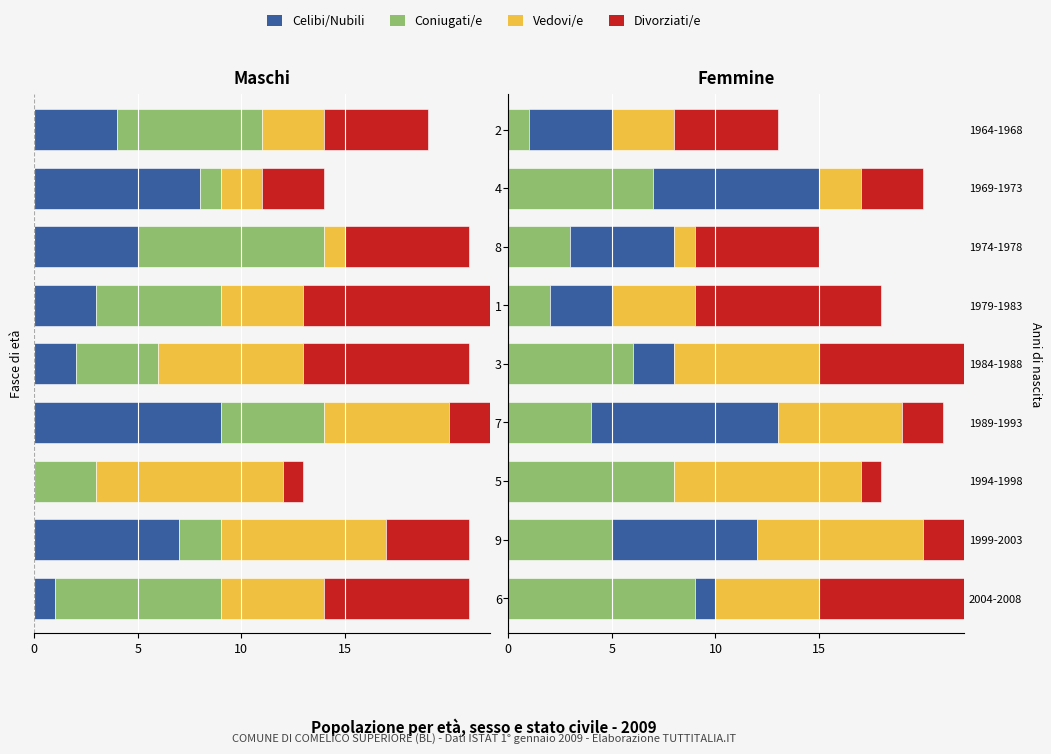

What is the difference between the maximum and second lowest values in the Coniugati/e series?

7